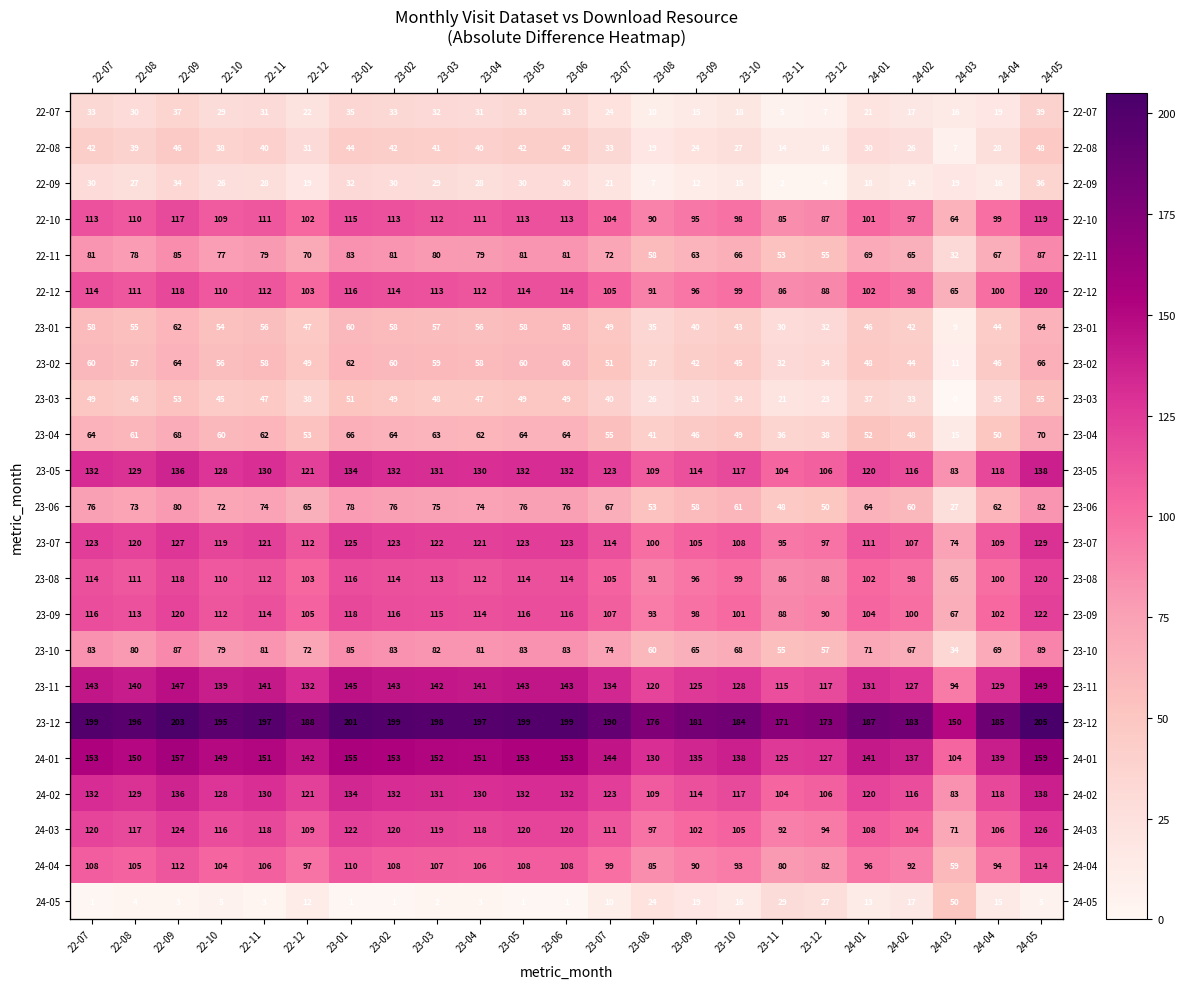

What is the sum of the 23-01 values at 23-11 and 24-05?

94